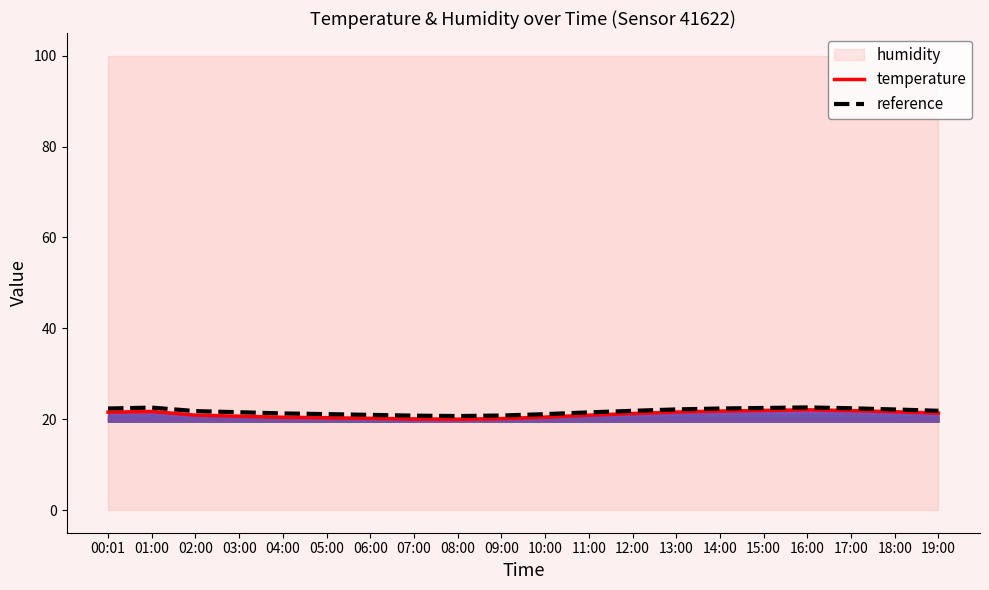

True or false: reference and temperature intersect in this chart.

False